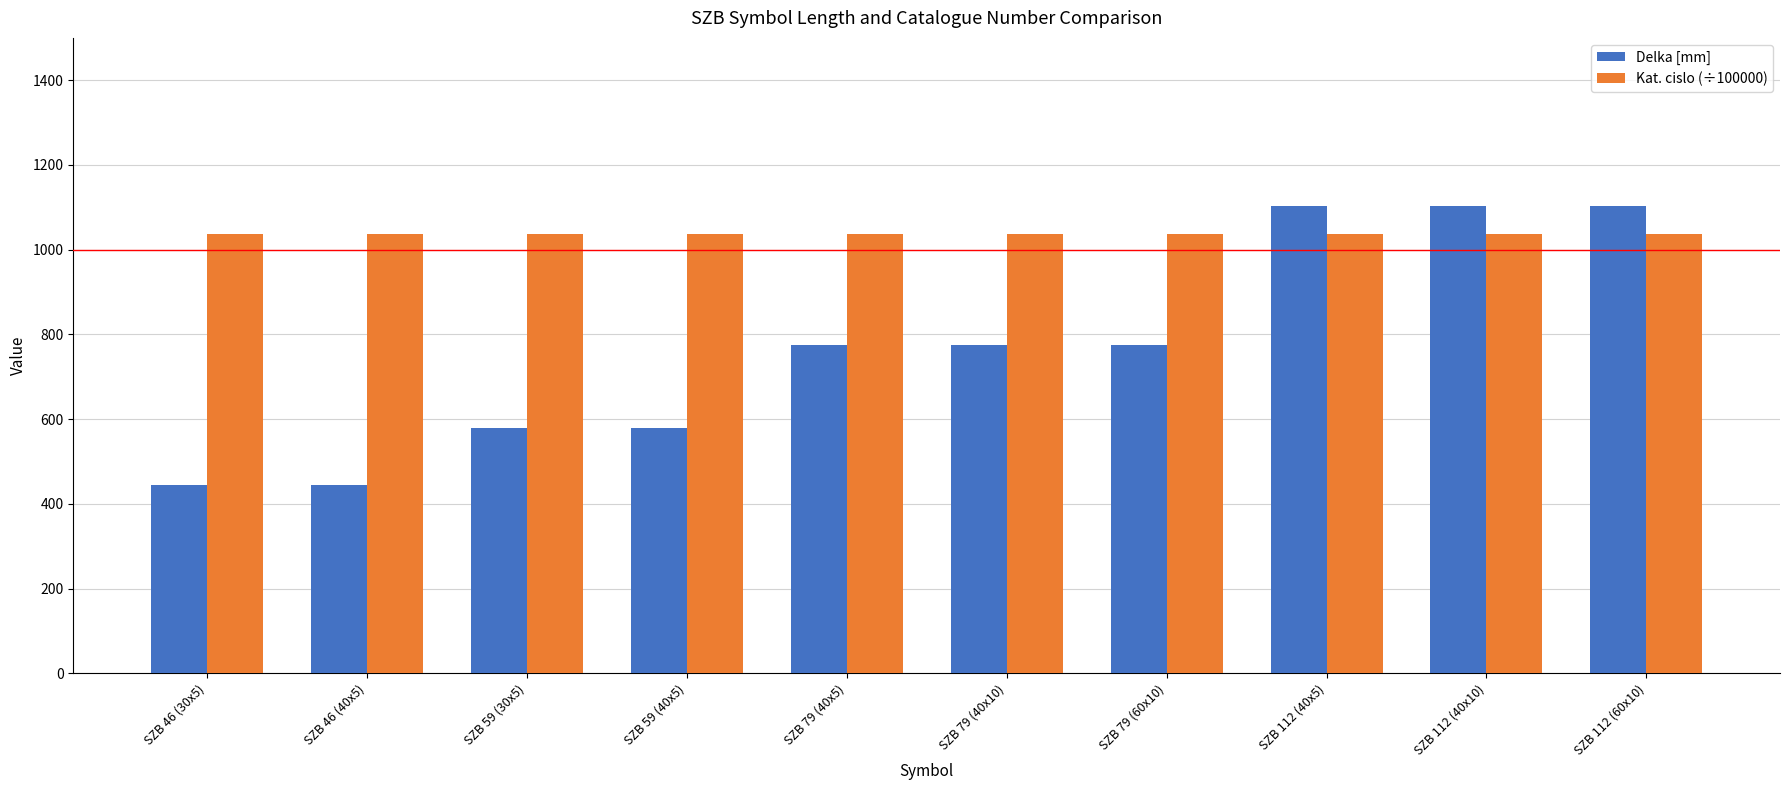

What is the difference between the maximum and minimum values in the Delka [mm] series?

660.0